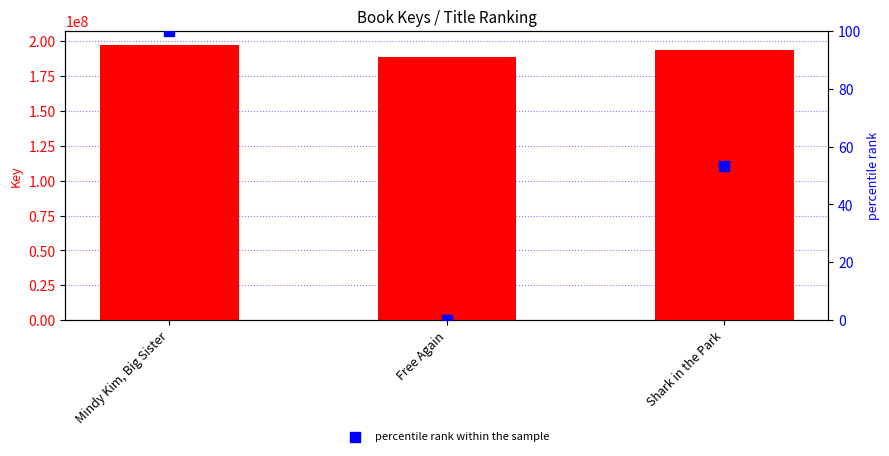

Which series reaches the maximum Y coordinate?

Key